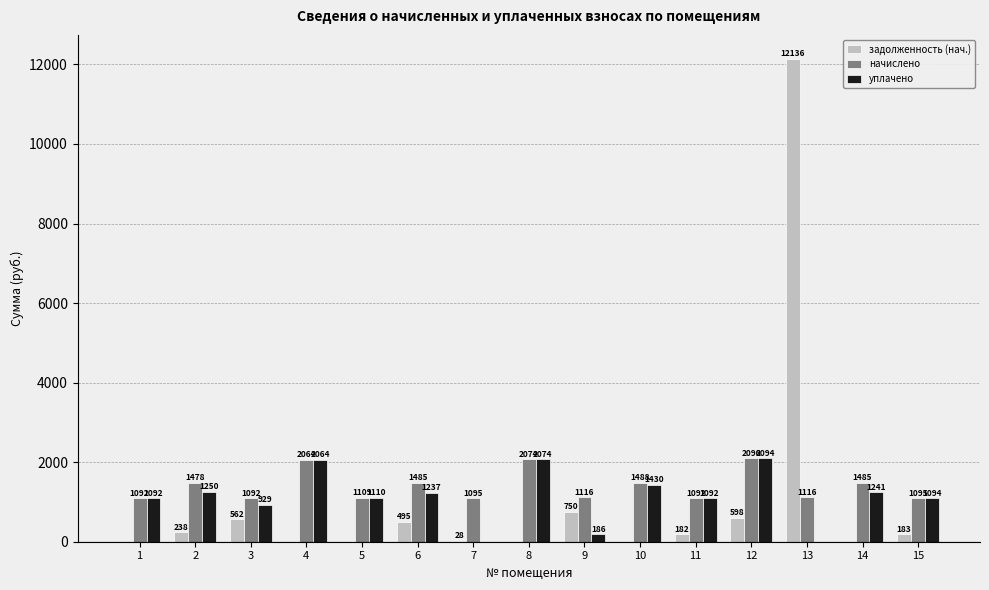

Is the value of начислено at 5 greater than the value of уплачено at 13?

Yes